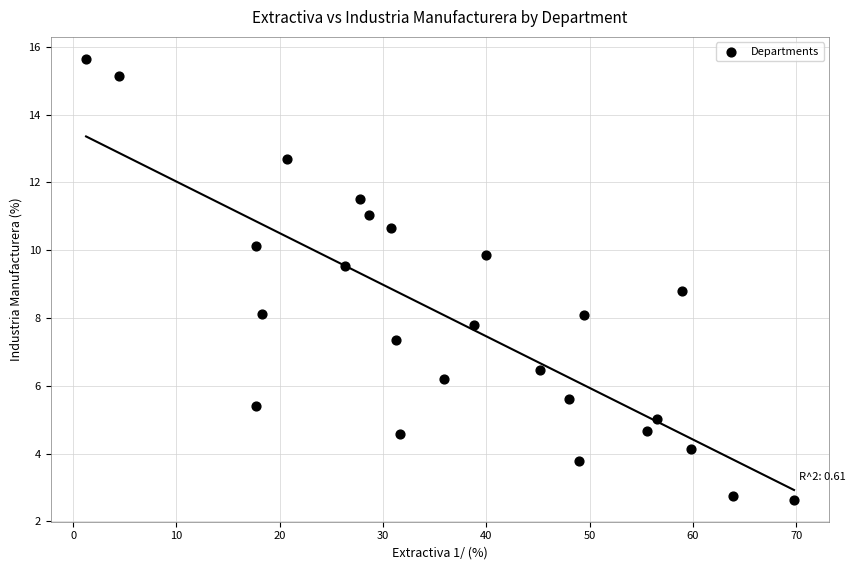

What Y value in the scatter plot is closest to 9?

8.8